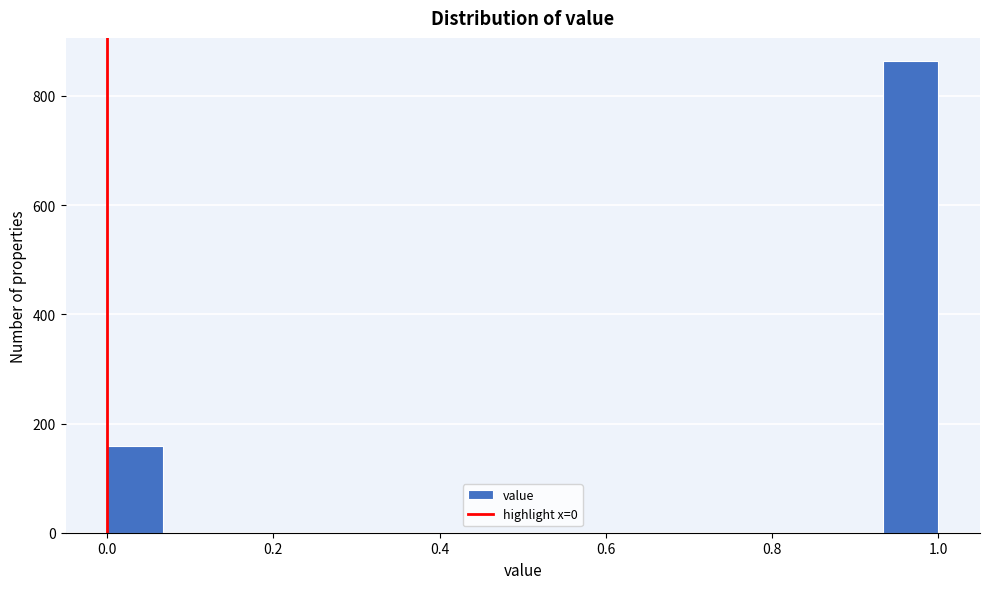

Read against the x-axis, roughly where is the centre of the tallest bar?

0.96